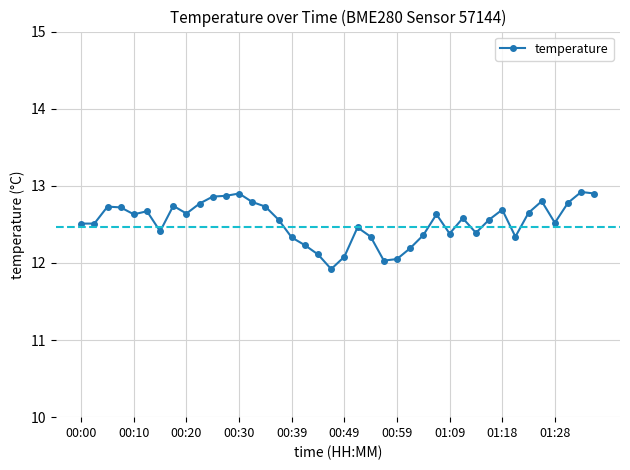

True or false: there are more than 2 points higher than both neighbors.

True